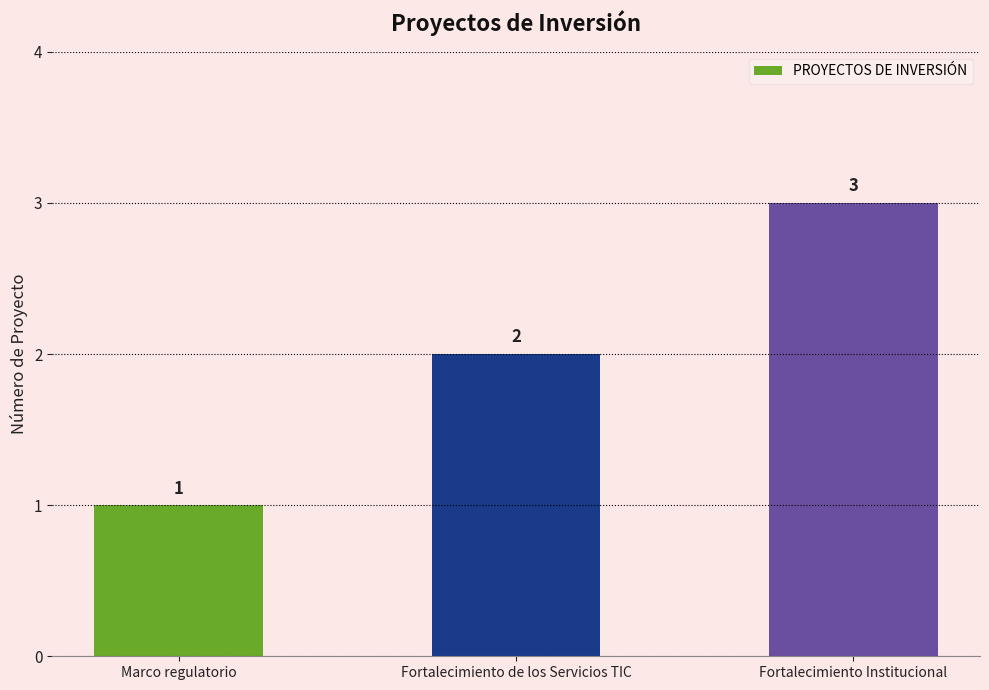

What is the approximate value at Fortalecimiento de los Servicios TIC?

2